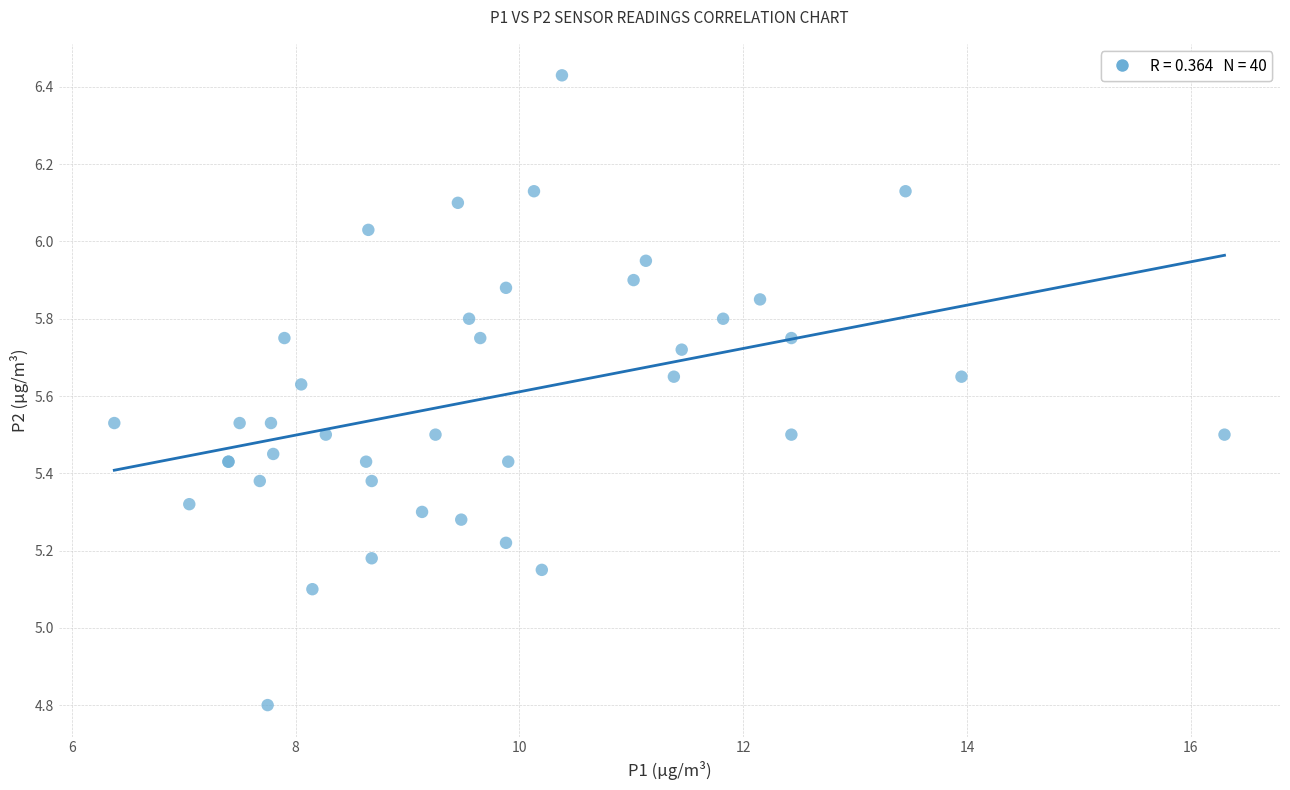

What Y value in the scatter plot is closest to 5?

5.1